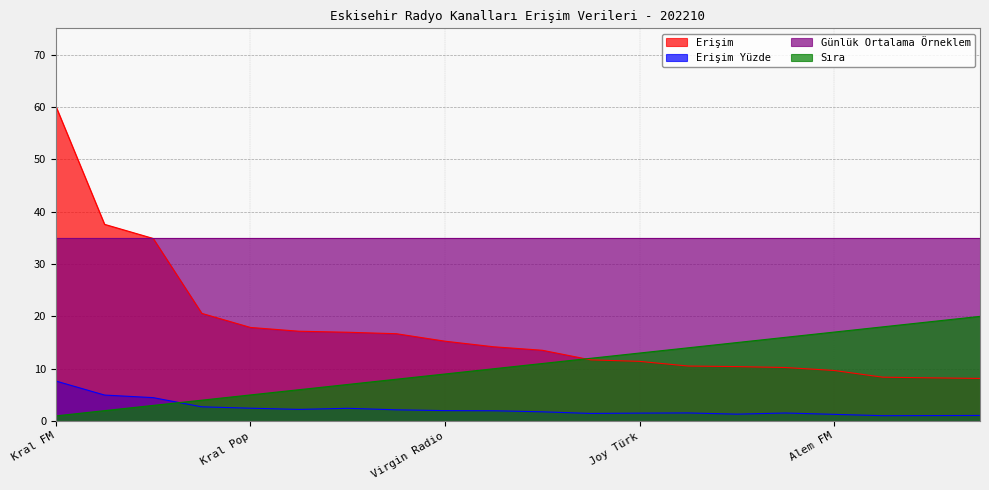

What is the lowest value of the Erişim series?

8.2